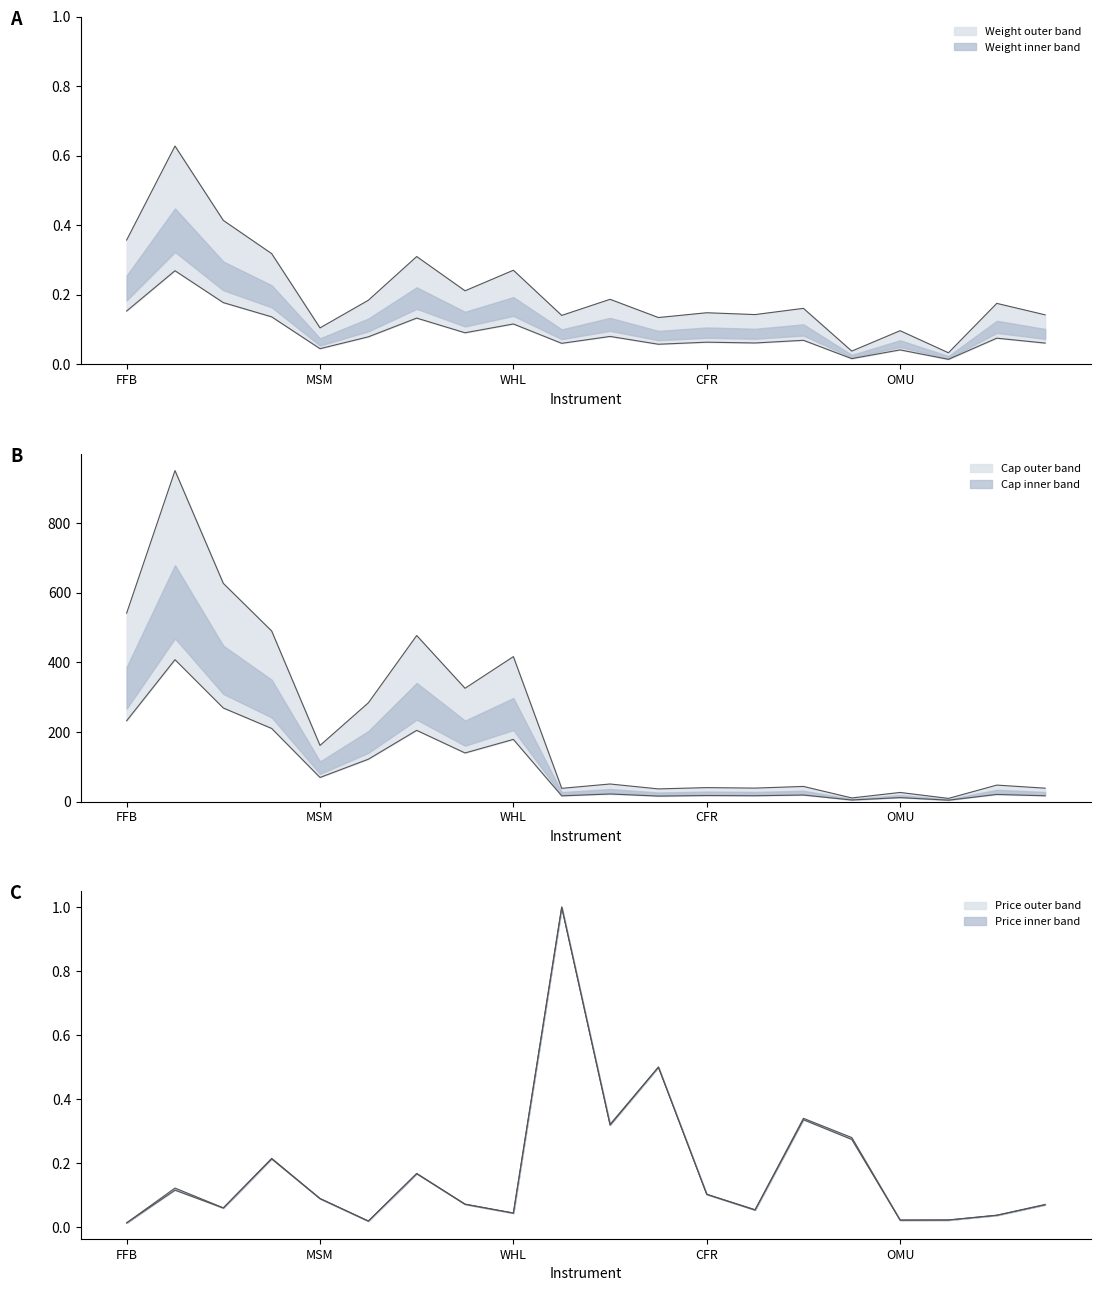

How many lines are shown in the chart?

4